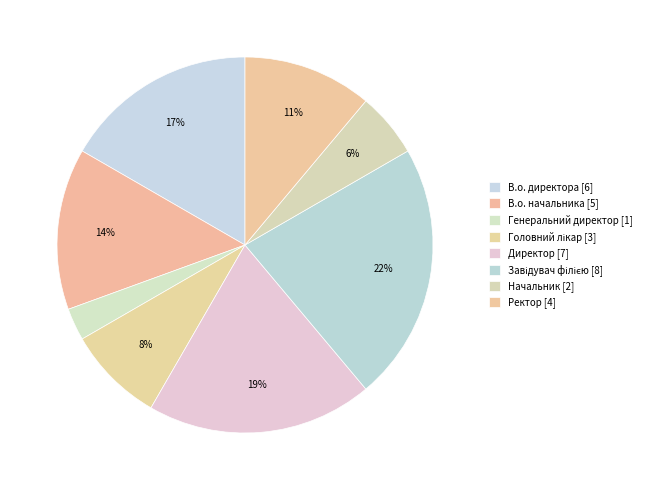

Count the number of slices in the pie.

8